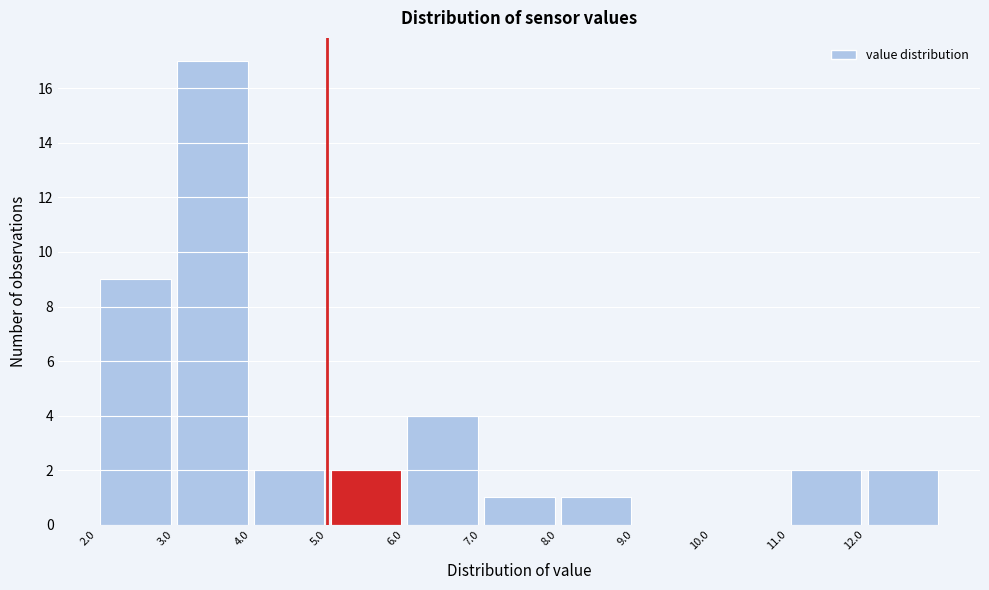

What is the height of the bar covering 8 to 9 on the x-axis? The values are not printed on the chart, so give them approximately, as read against the axis.

1